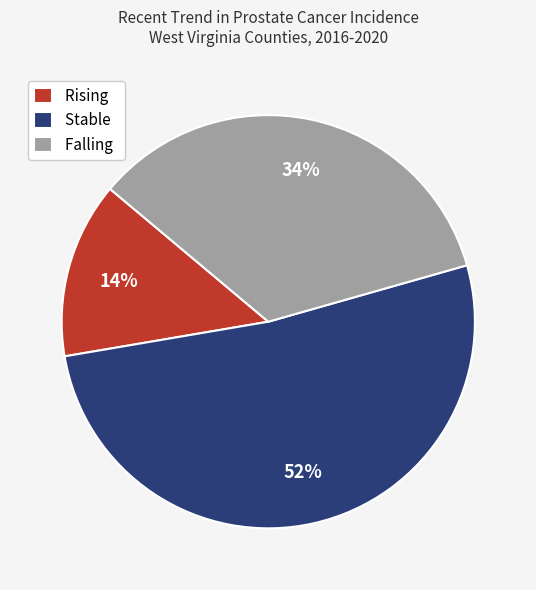

To the nearest percent, what portion does Rising represent?

14%